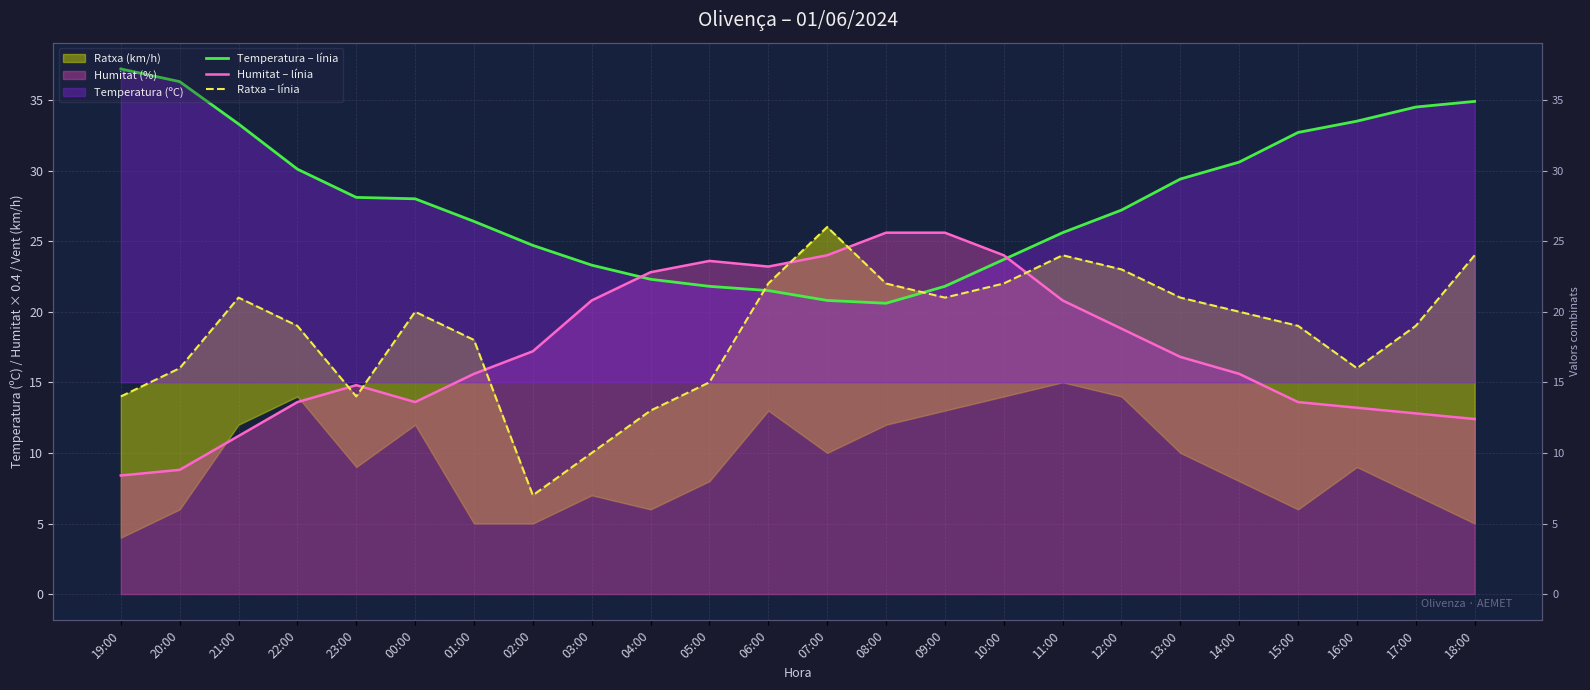

Is the value of Temperatura – línia at 10:00 greater than the value of Ratxa – línia at 15:00?

Yes